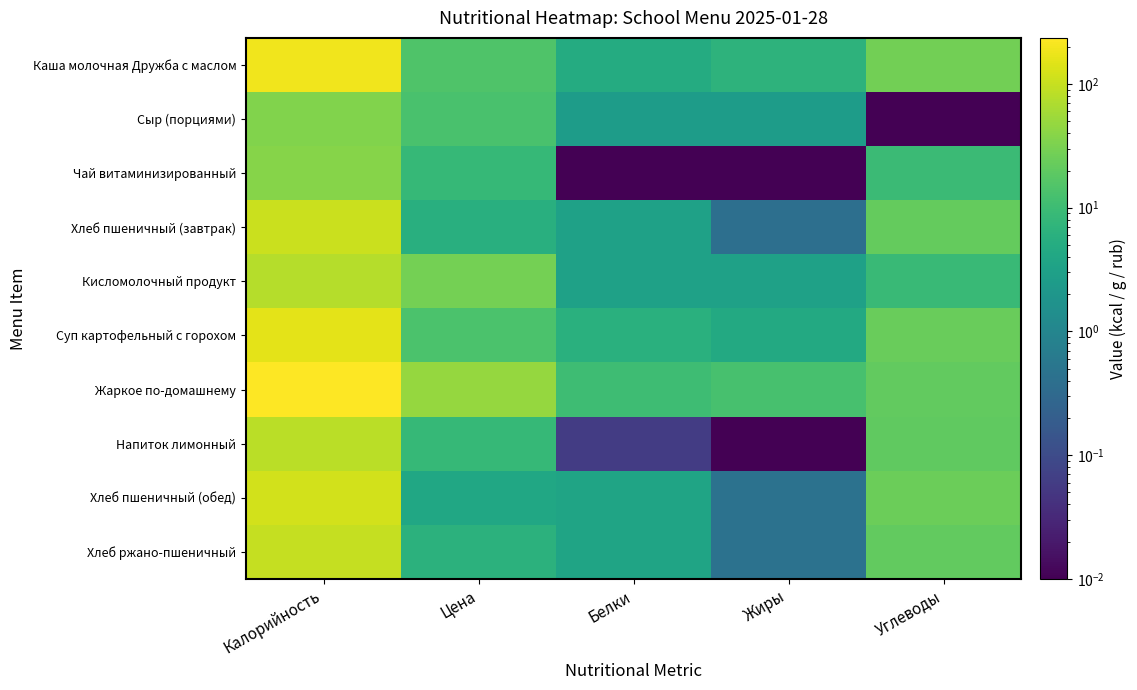

Reading left to right, what are all the values shown in this chart?

Каша молочная Дружба с маслом: Калорийность=191.3	Цена=14.7	Белки=4.9	Жиры=6.7	Углеводы=27.8
Сыр (порциями): Калорийность=35.0	Цена=13.2	Белки=2.6	Жиры=2.7	Углеводы=0.0
Чай витаминизированный: Калорийность=38.5	Цена=8.5	Белки=0.0	Жиры=0.0	Углеводы=9.4
Хлеб пшеничный (завтрак): Калорийность=104.0	Цена=5.8	Белки=3.2	Жиры=0.4	Углеводы=22.0
Кисломолочный продукт: Калорийность=78.0	Цена=28.8	Белки=3.2	Жиры=3.2	Углеводы=9.1
Суп картофельный с горохом: Калорийность=158.6	Цена=13.6	Белки=5.9	Жиры=4.5	Углеводы=23.5
Жаркое по-домашнему: Калорийность=236.1	Цена=47.1	Белки=10.2	Жиры=12.5	Углеводы=20.6
Напиток лимонный: Калорийность=82.2	Цена=8.5	Белки=0.1	Жиры=0.0	Углеводы=20.2
Хлеб пшеничный (обед): Калорийность=117.0	Цена=4.1	Белки=3.6	Жиры=0.5	Углеводы=24.8
Хлеб ржано-пшеничный: Калорийность=99.0	Цена=6.4	Белки=3.6	Жиры=0.5	Углеводы=20.7